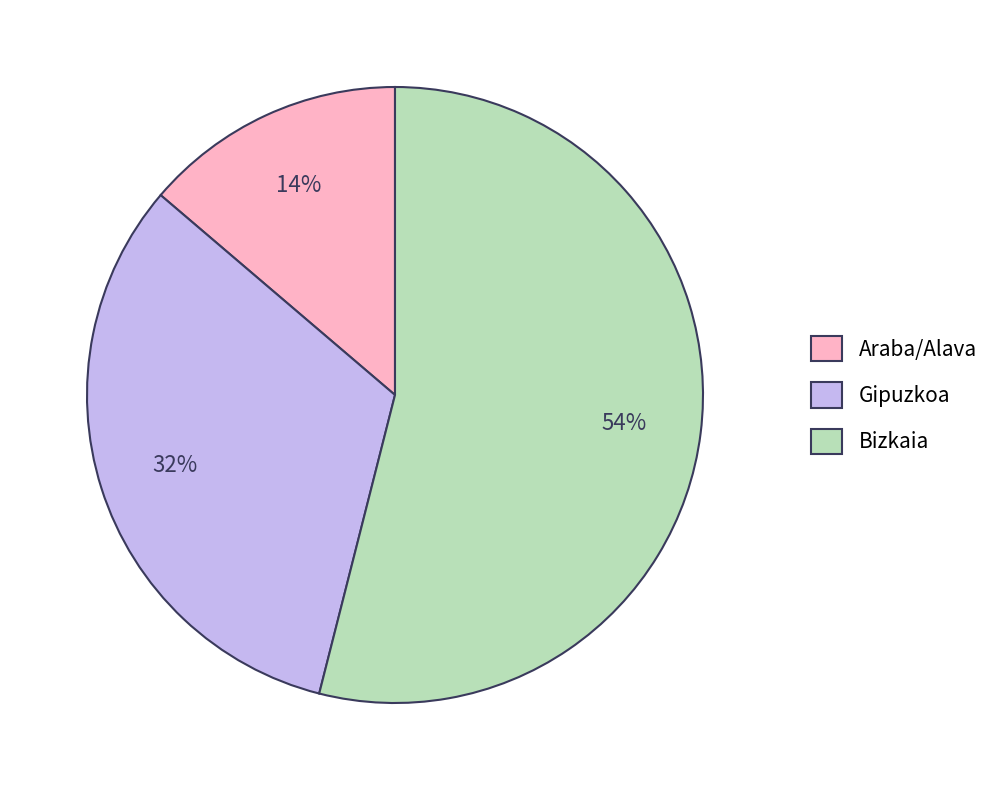

Is it true that Araba/Alava is 1% of the pie?

False